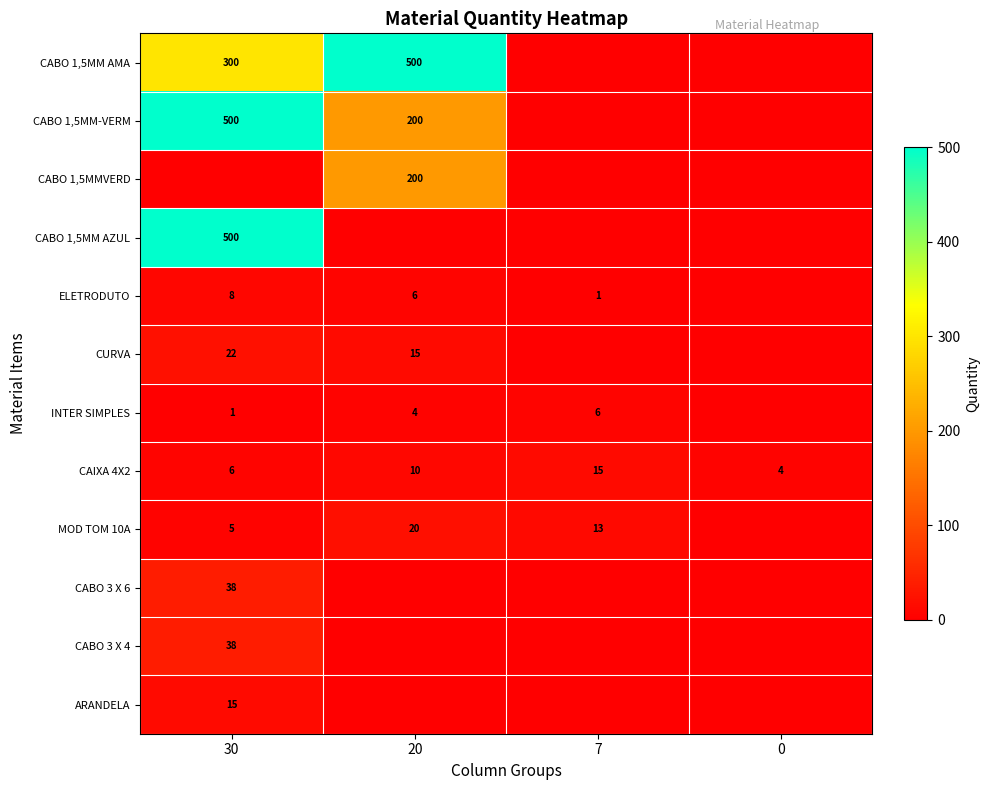

What is the difference between the CAIXA 4X2 values at 7 and 20?

5